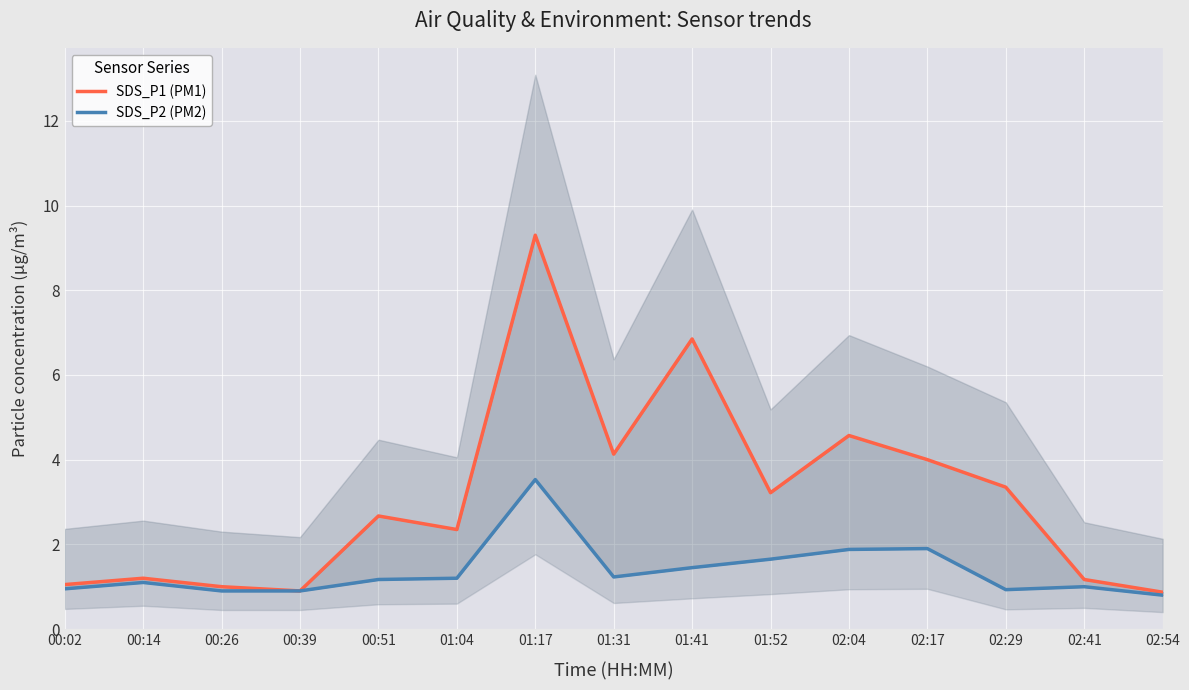

True or false: SDS_P1 (PM1) and SDS_P2 (PM2) intersect in this chart.

False